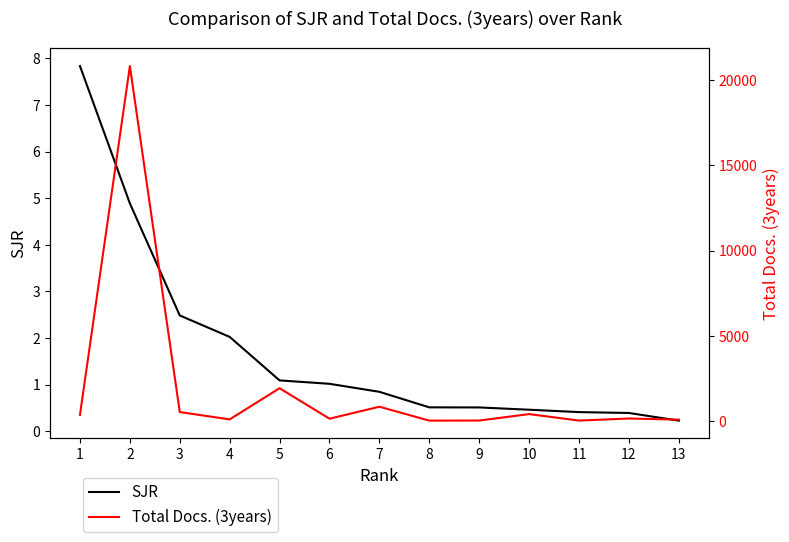

At how many categories does at least one series exceed 5348?

1